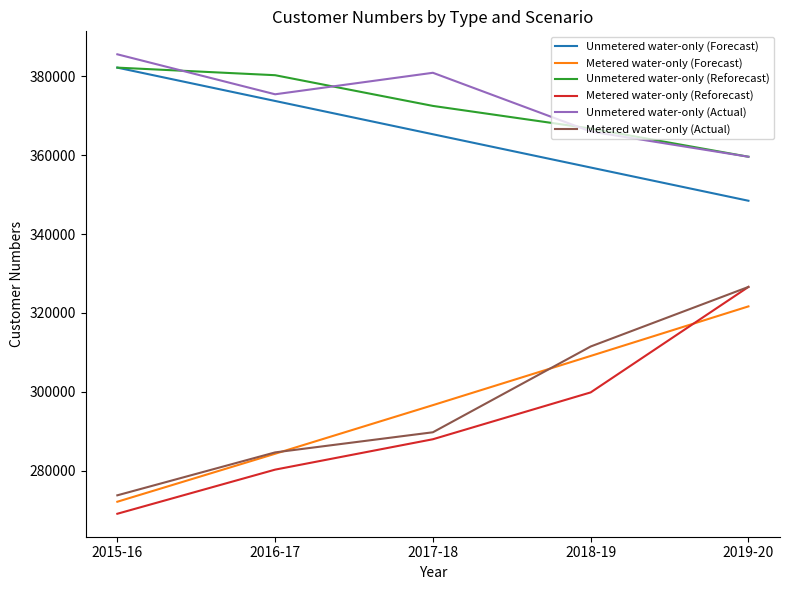

Rank the categories by Unmetered water-only (Actual) value from lowest to highest.

2019-20, 2018-19, 2016-17, 2017-18, 2015-16